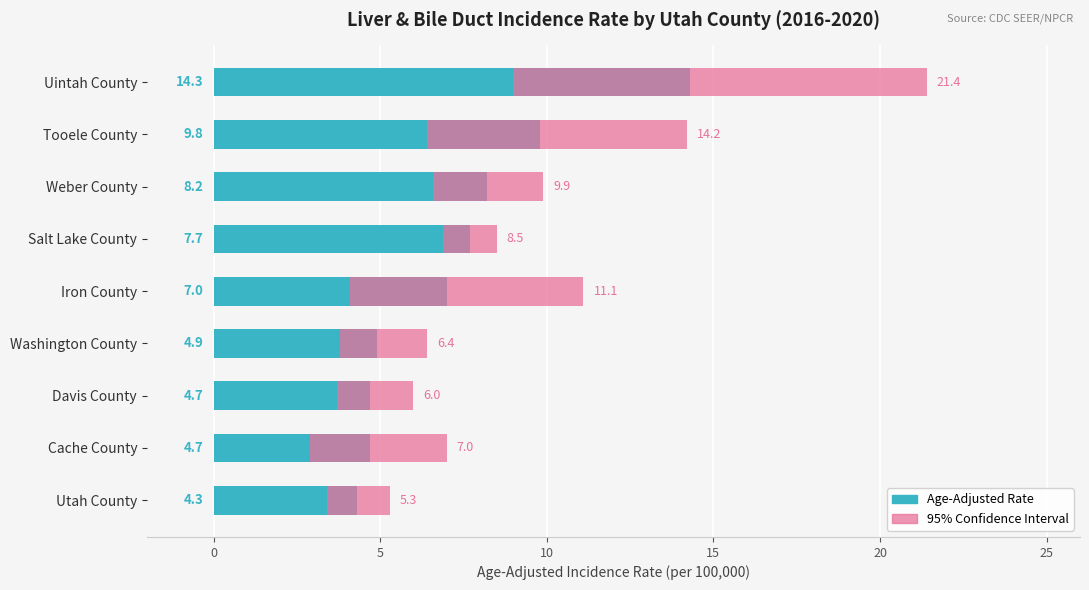

Are the bars horizontal?

Yes